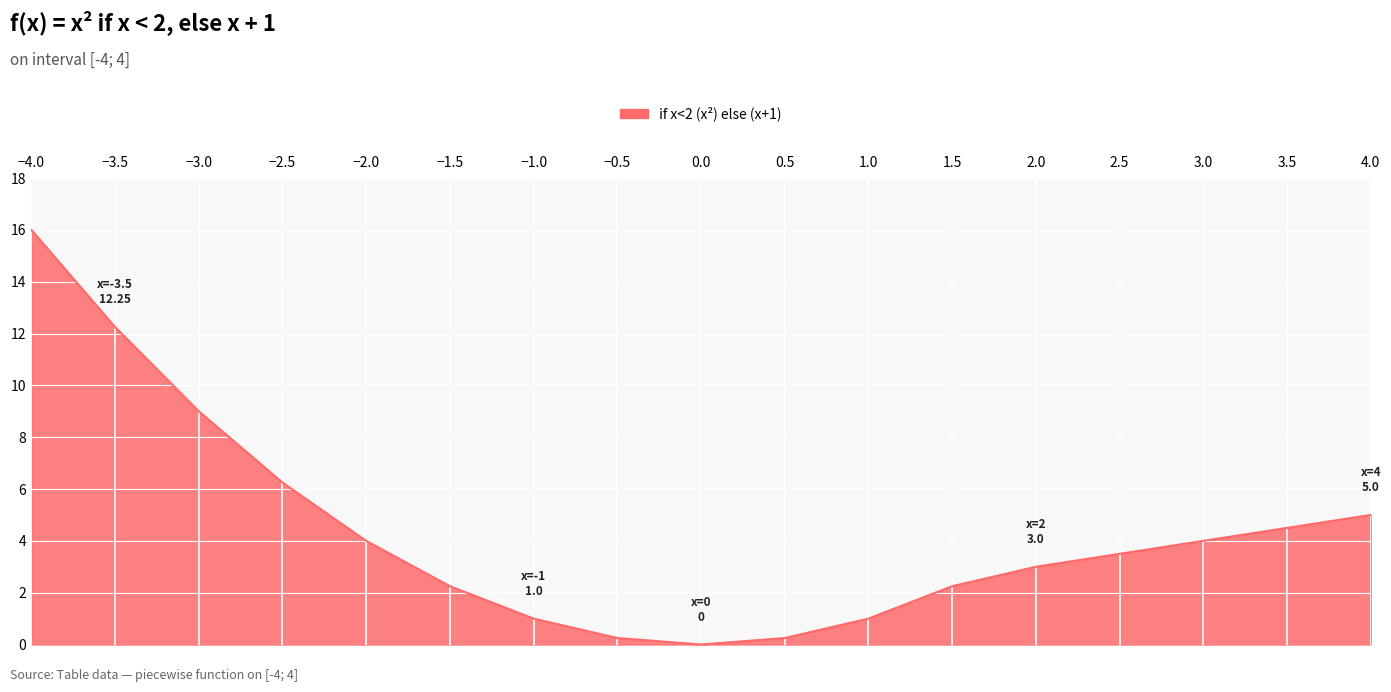

At which label is the value closest to 8?

−3.0